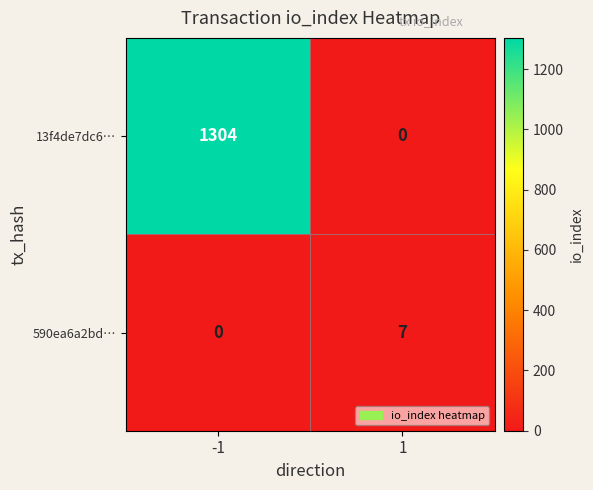

What is the maximum value shown in the chart?

1304